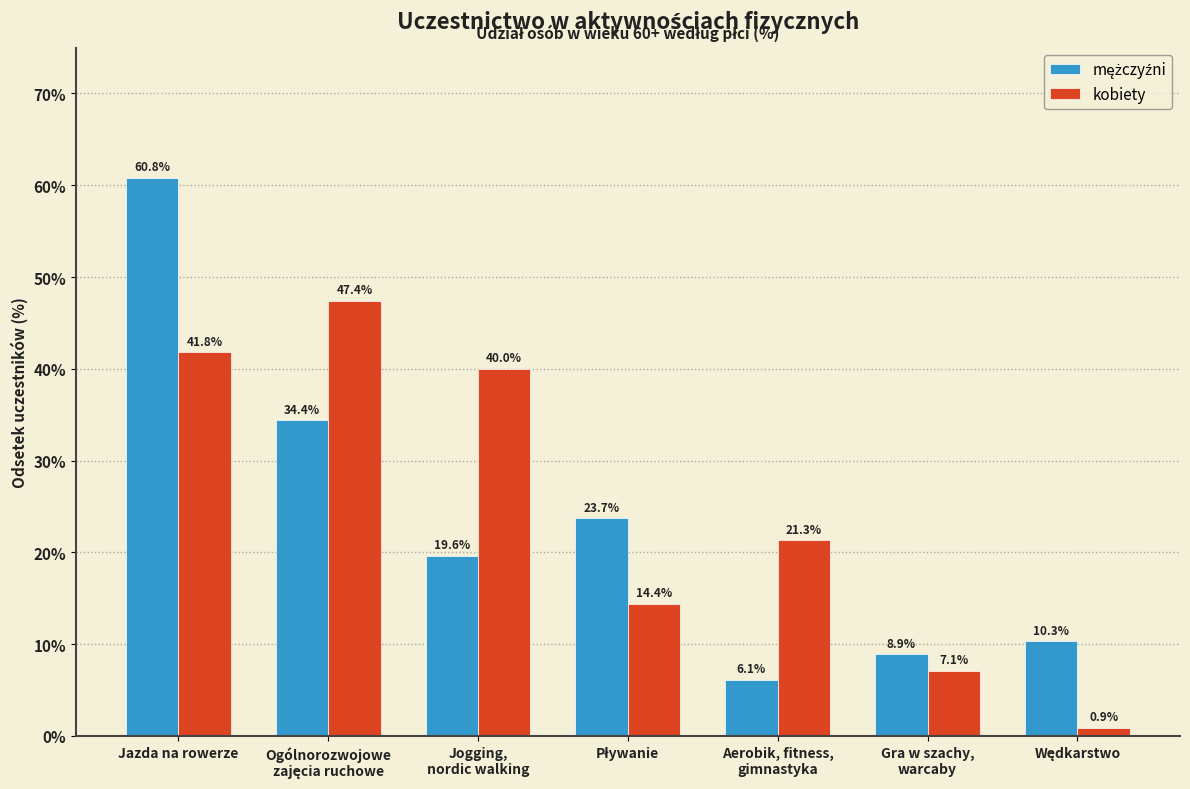

What is the sum of all kobiety values?

172.9